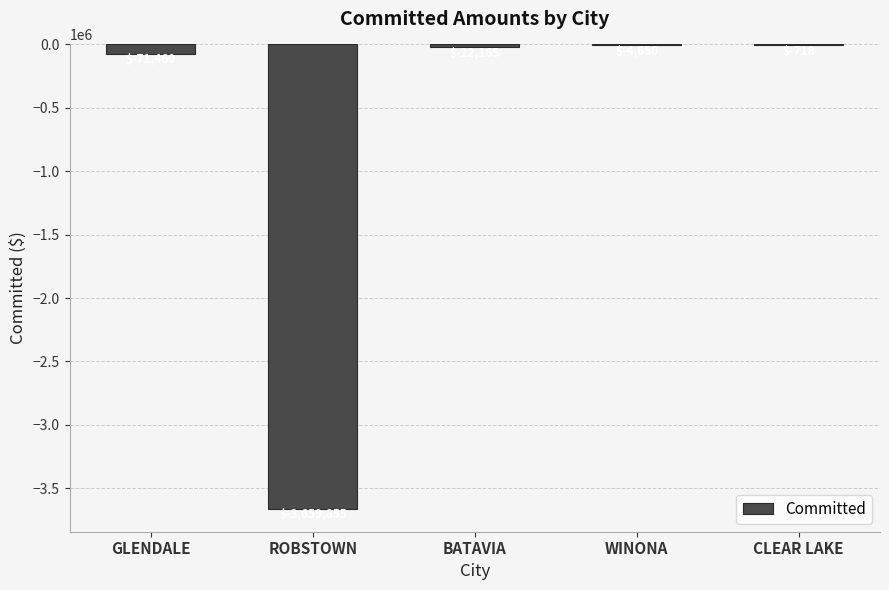

What is the change in value from GLENDALE to WINONA?

+66810.4